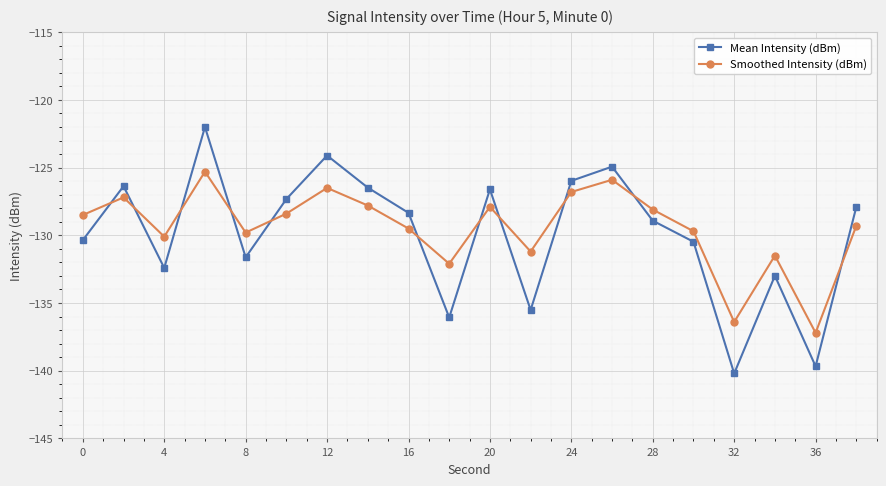

How many distinct data groups are displayed?

2